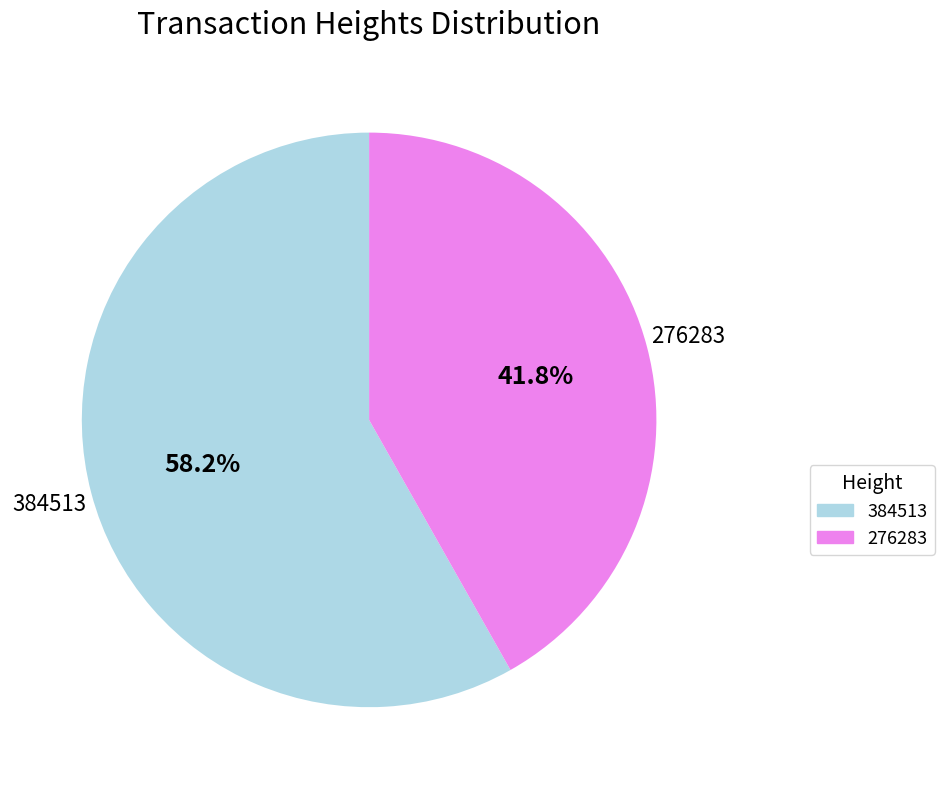

Which category has the biggest portion of the pie?

384513